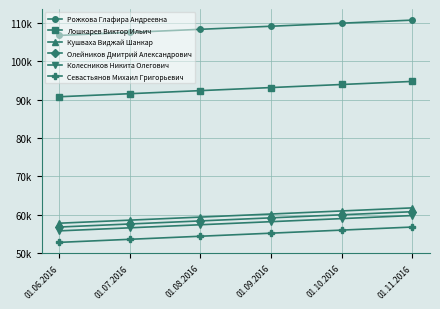

At how many categories does at least one series exceed 91053?

6